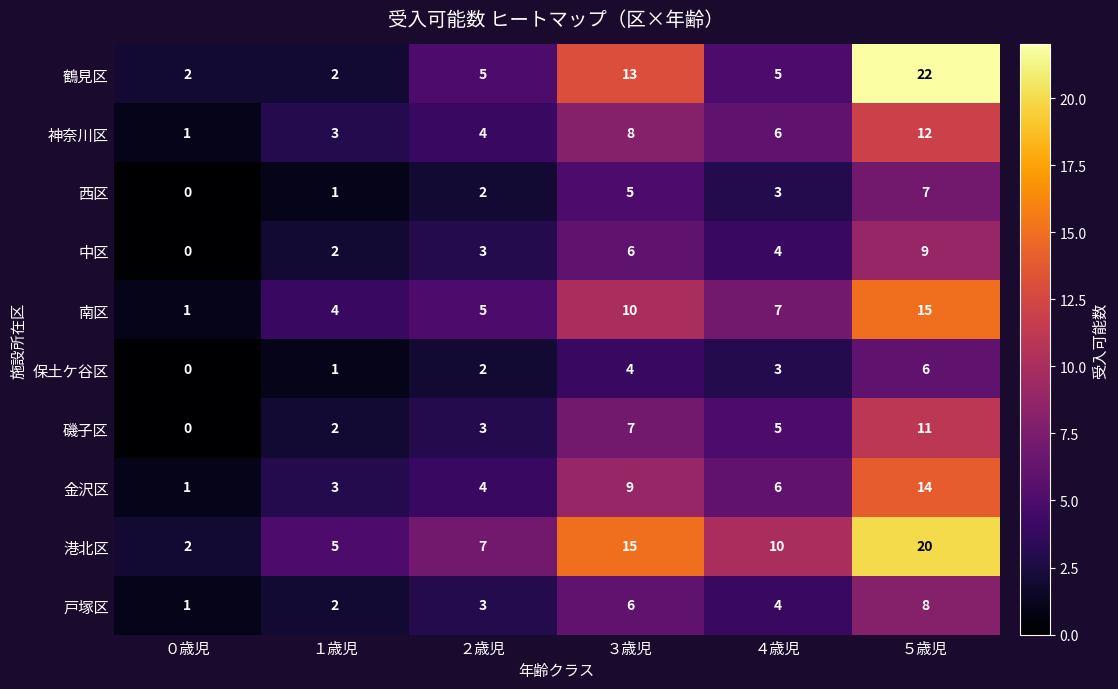

The 鶴見区 series shows 5 at ２歳児. True or false?

True